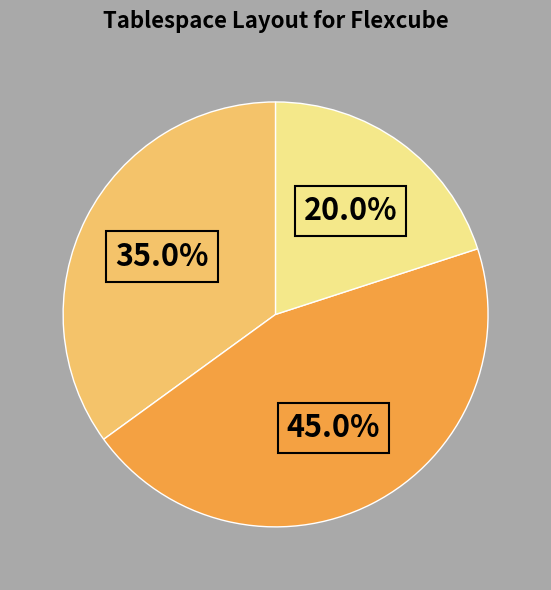

Does any single category account for the majority?

No